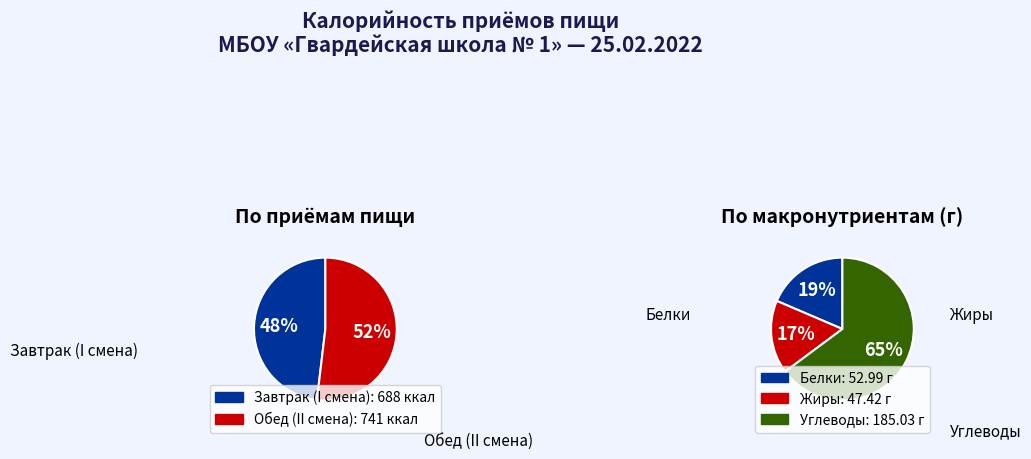

Approximately how many times larger is the value at Завтрак (I смена) compared to Обед (II смена)?

0.9